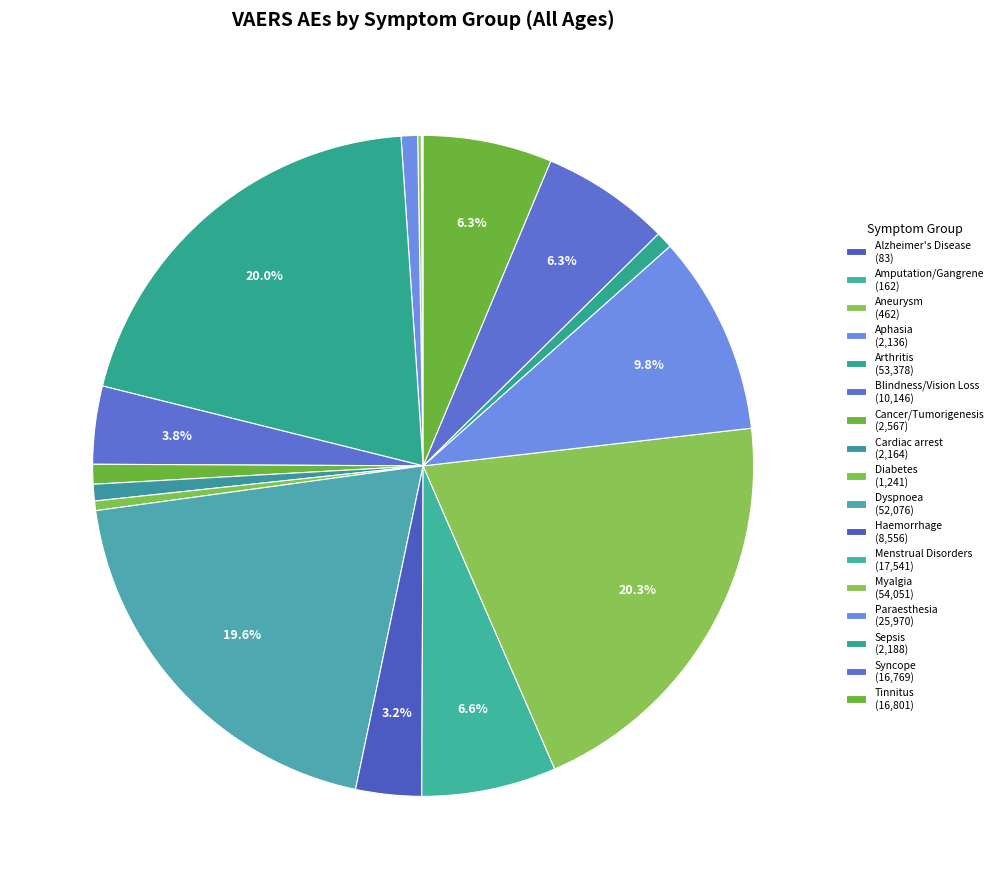

What is the ratio of the value at Tinnitus to the value at Myalgia?

0.3